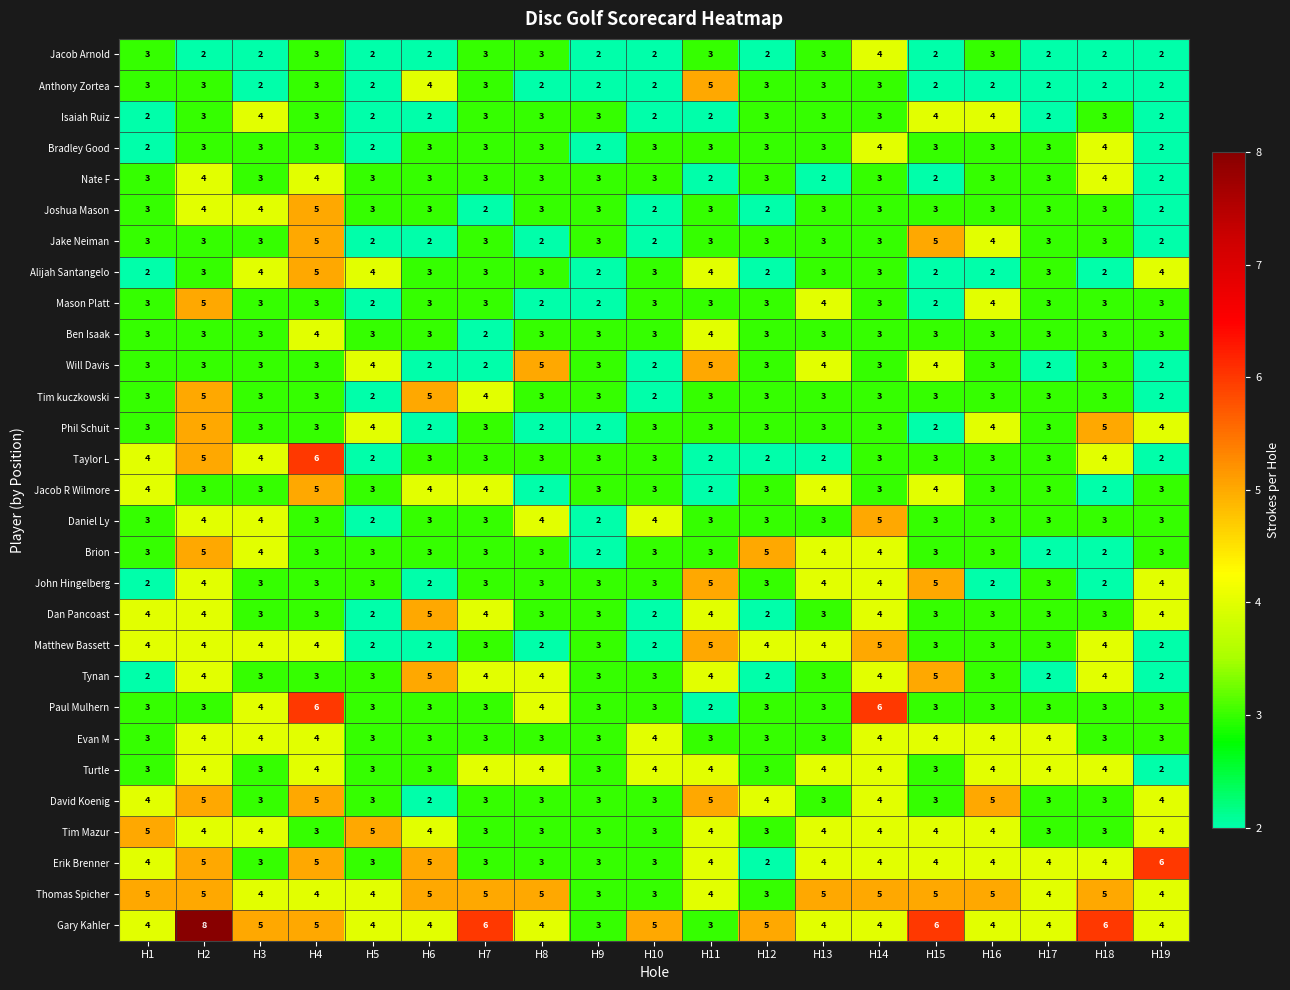

Which series has the widest spread of values?

Gary Kahler